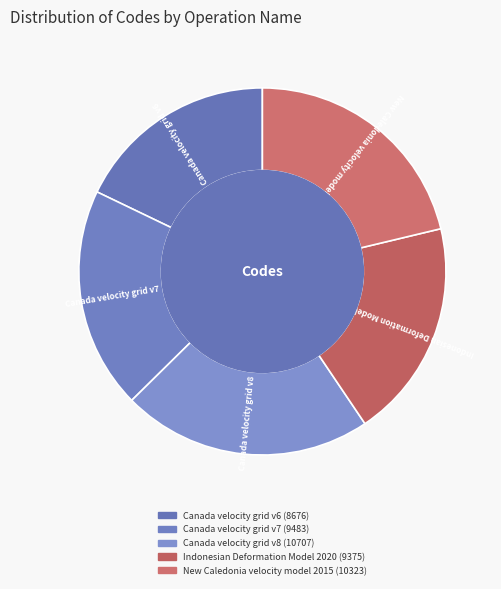

What is the largest slice in the pie chart?

Canada velocity grid v8